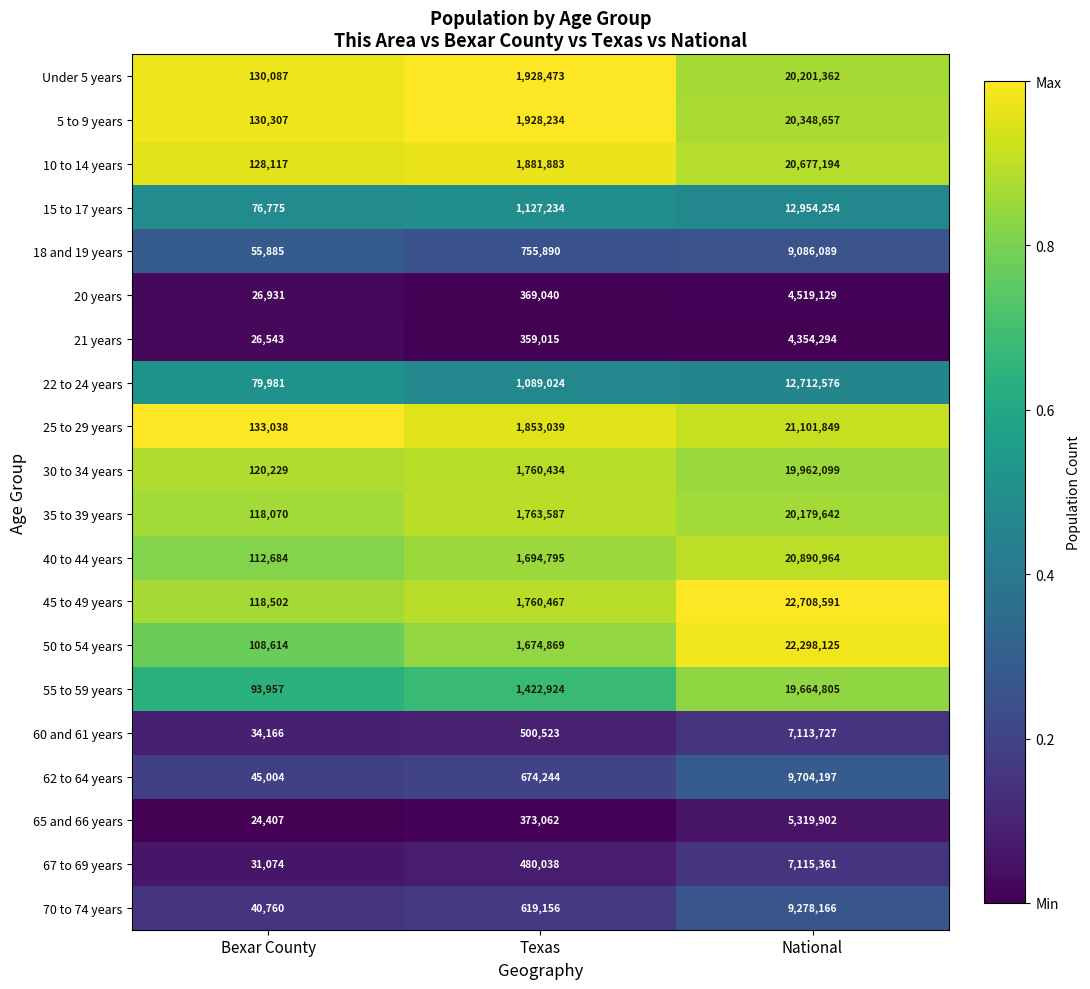

What is the difference between the highest and lowest values at National?

18354297